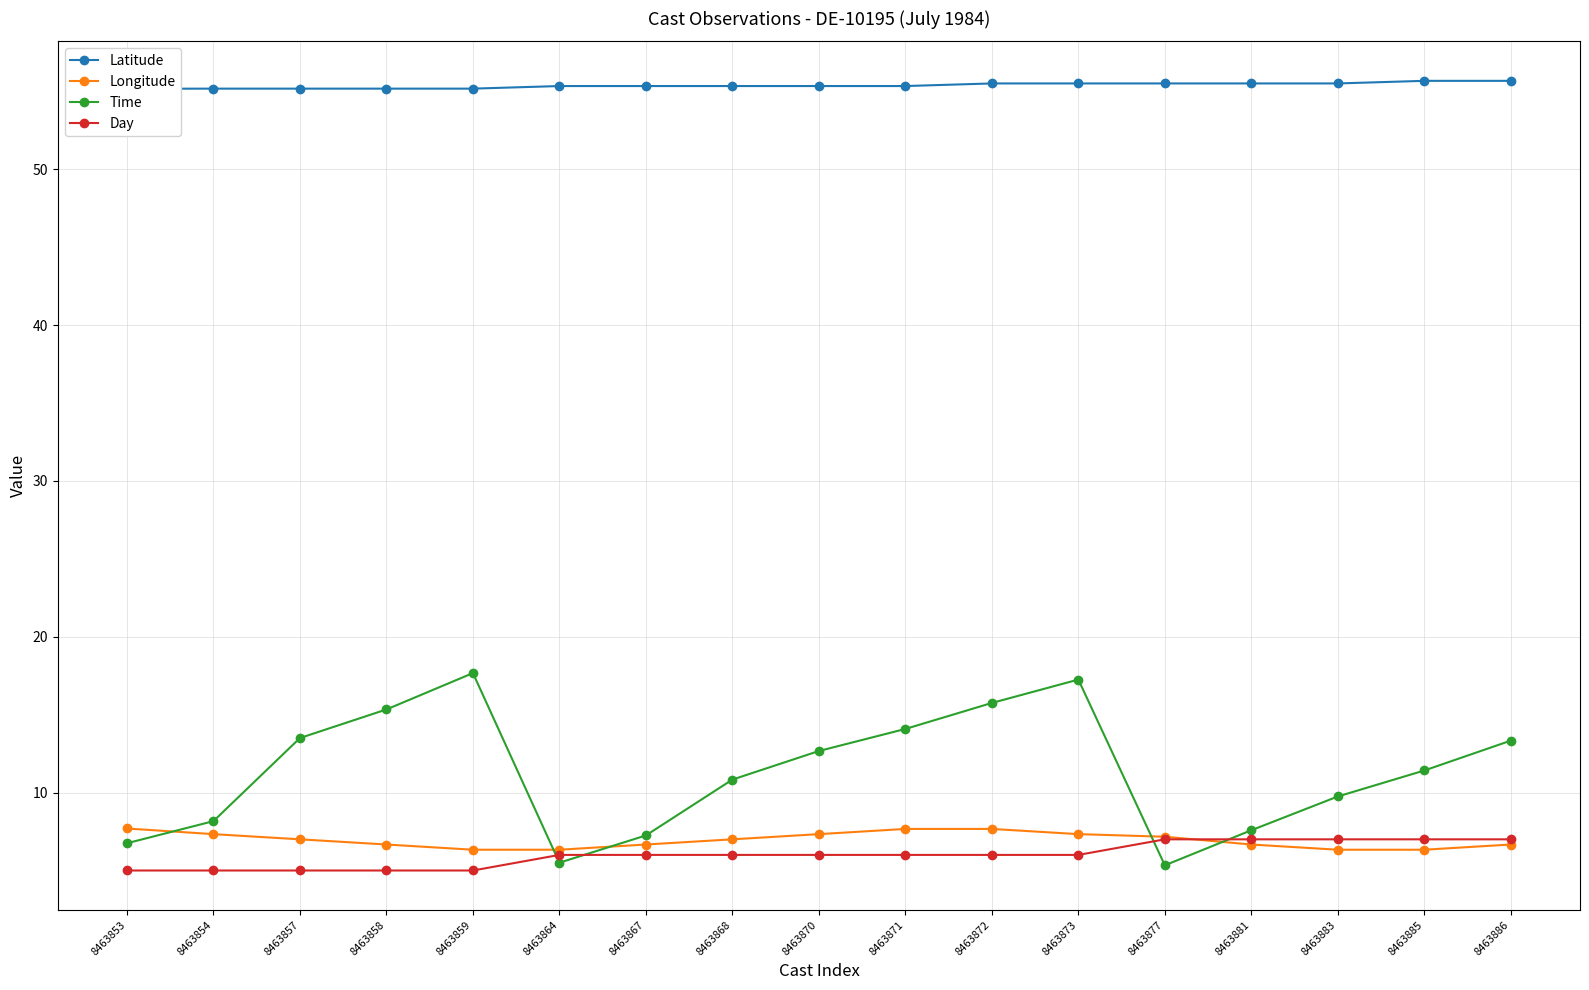

How many distinct data groups are displayed?

4